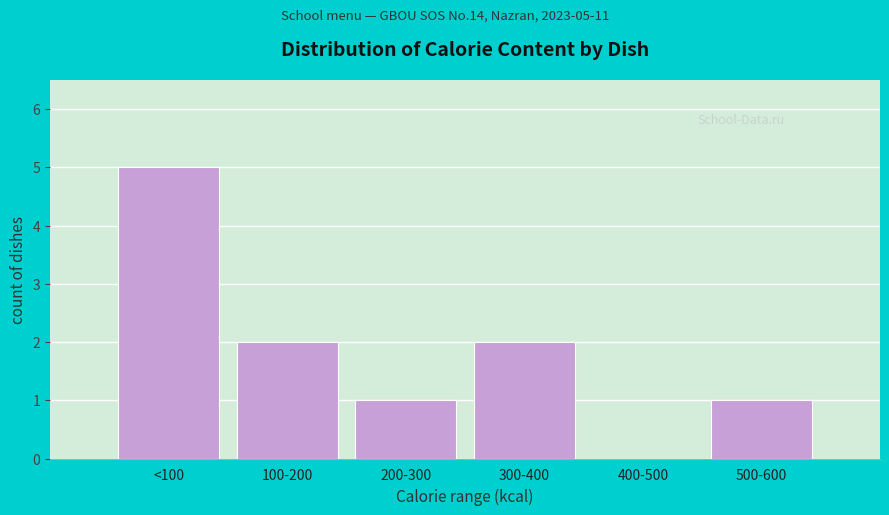

Reading right to left, list all the values displayed in this chart.

500-600=1	400-500=0	300-400=2	200-300=1	100-200=2	<100=5